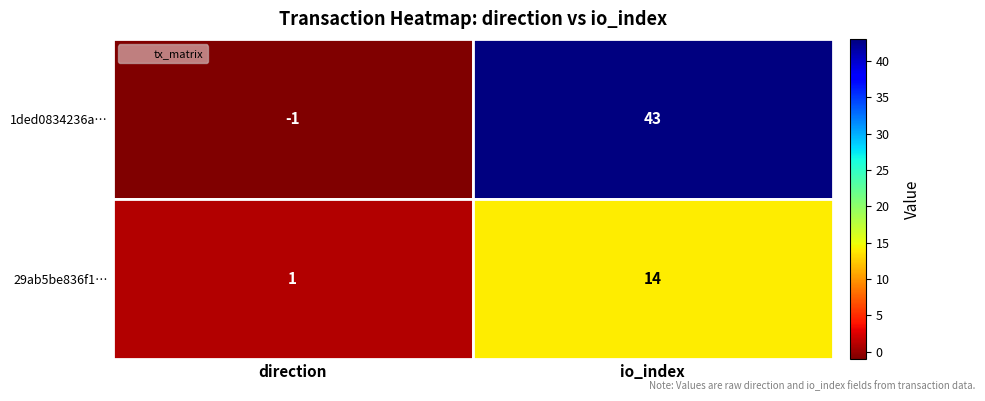

Is the value of 1ded0834236a… at io_index greater than the value of 29ab5be836f1… at io_index?

Yes